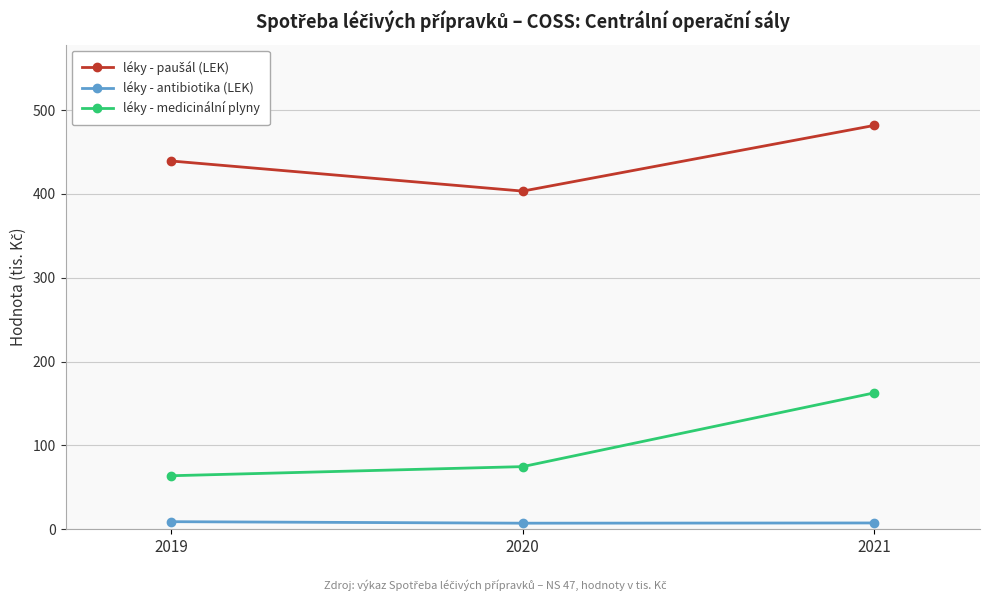

At which label is léky - medicinální plyny closest to 113?

2020